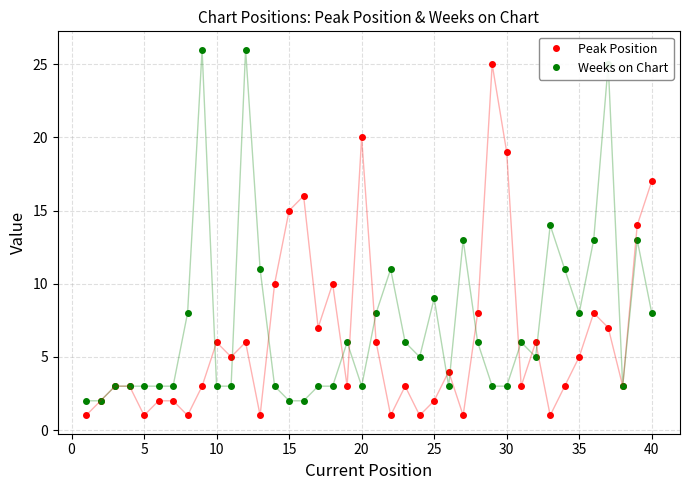

Which series has the largest total across all categories?

Weeks on Chart